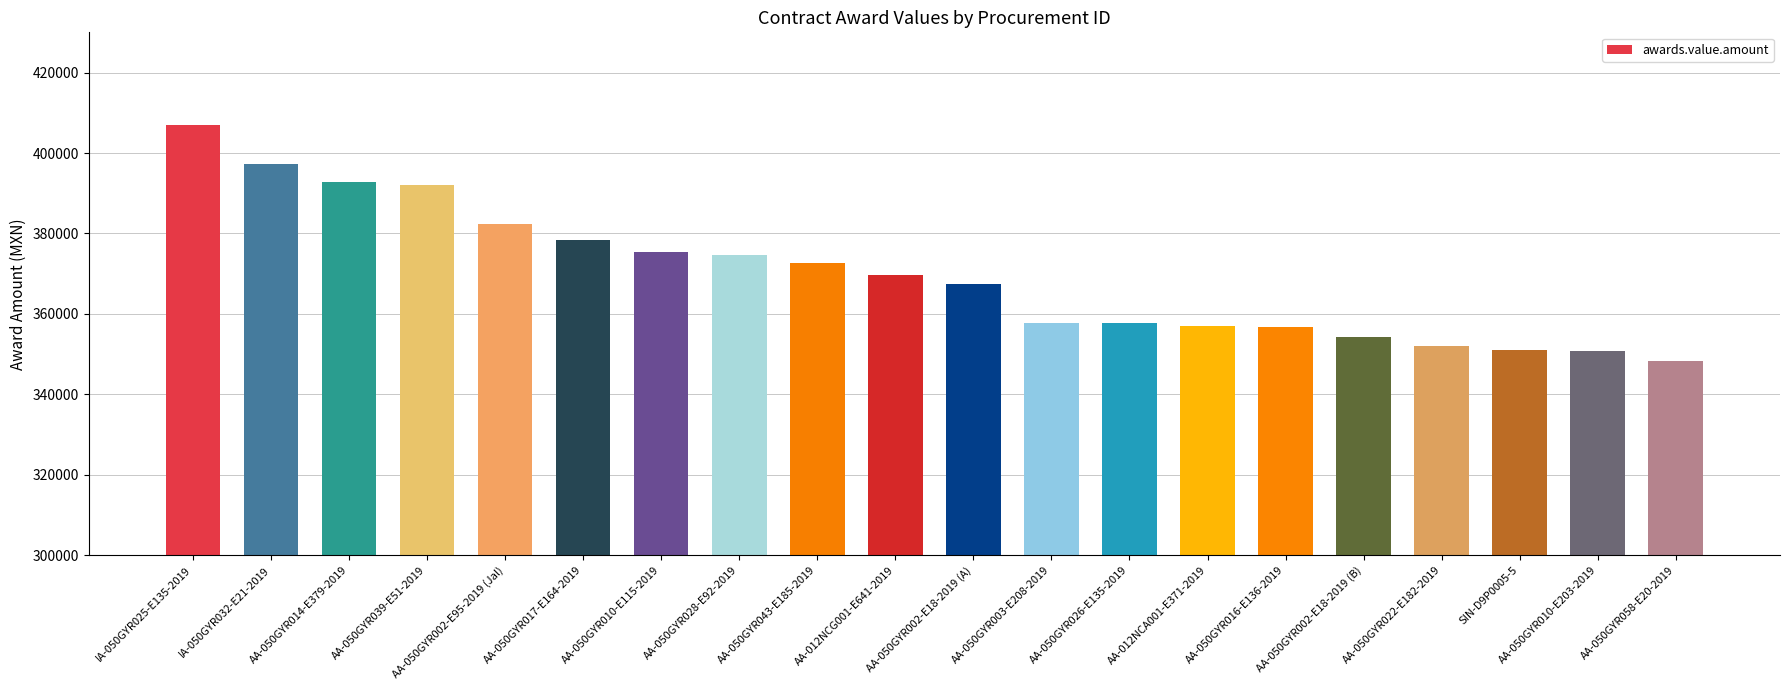

How many bars are there in total?

20